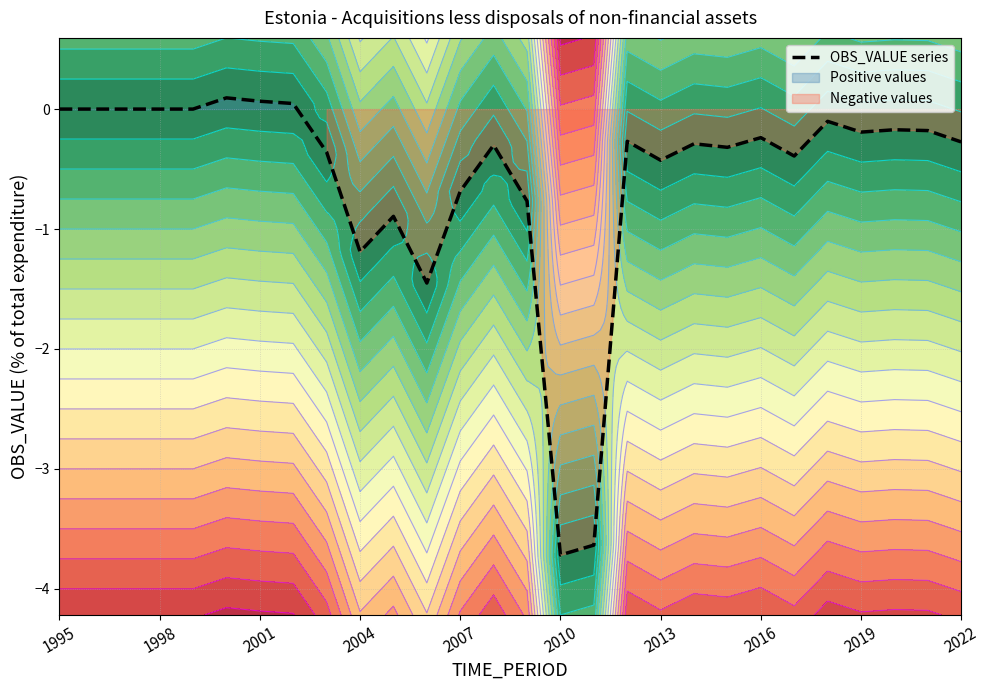

The value of OBS_VALUE series at 2007 is -0.3. True or false?

False